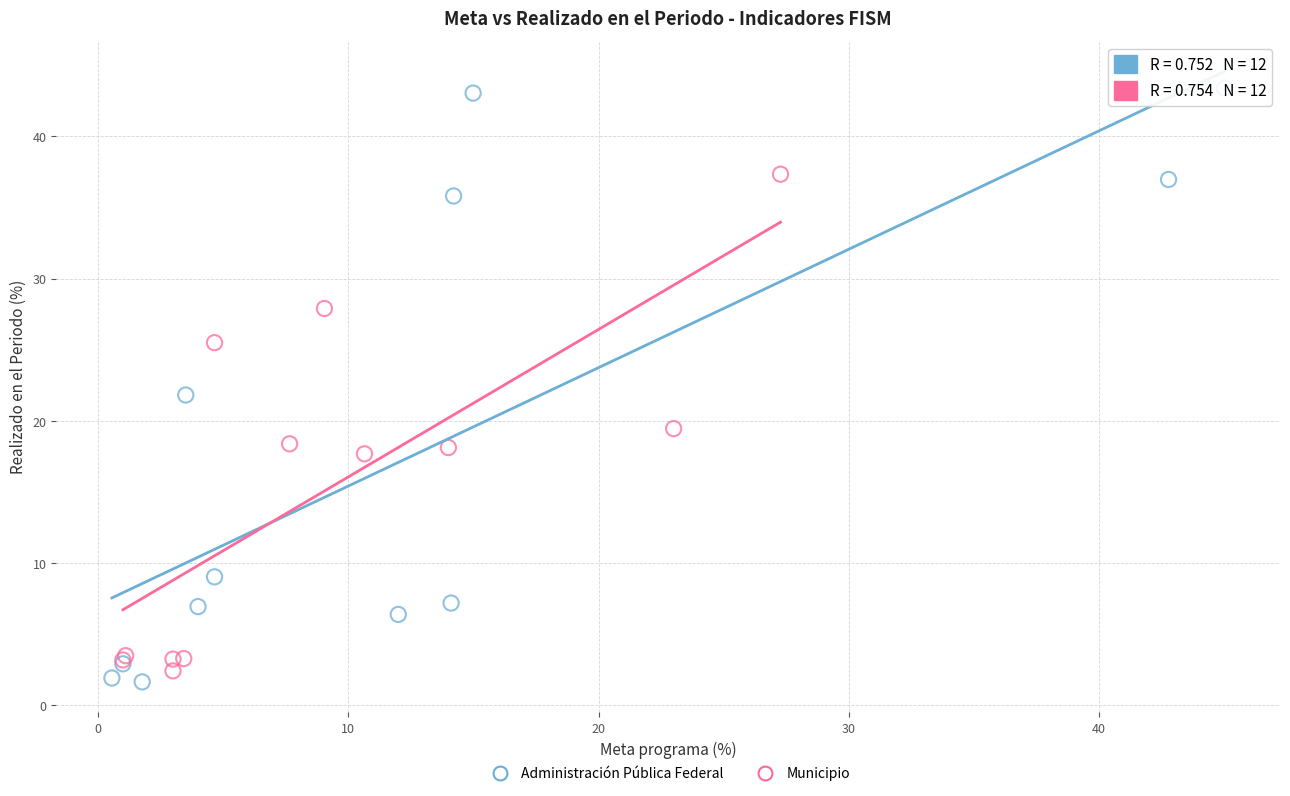

Which series reaches the minimum Y coordinate?

Administración Pública Federal